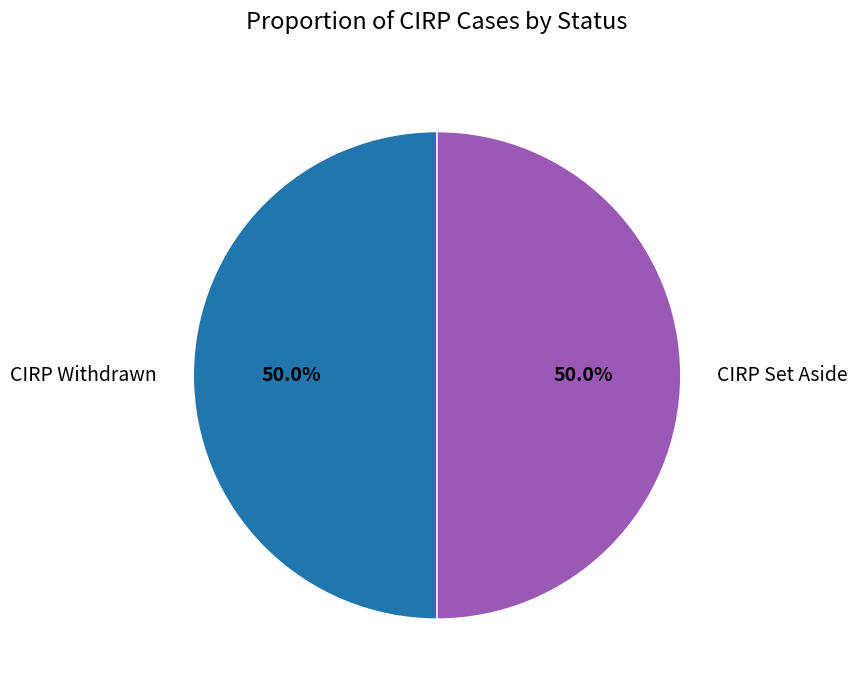

Approximately how many times larger is the value at CIRP Set Aside compared to CIRP Withdrawn?

1.0